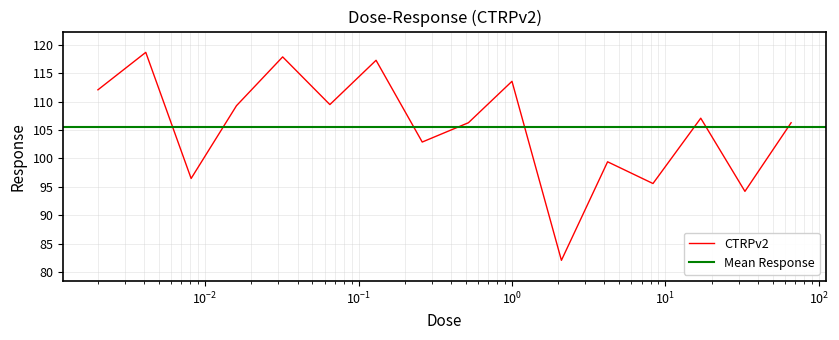

Where does the data first go above 107?

0.002